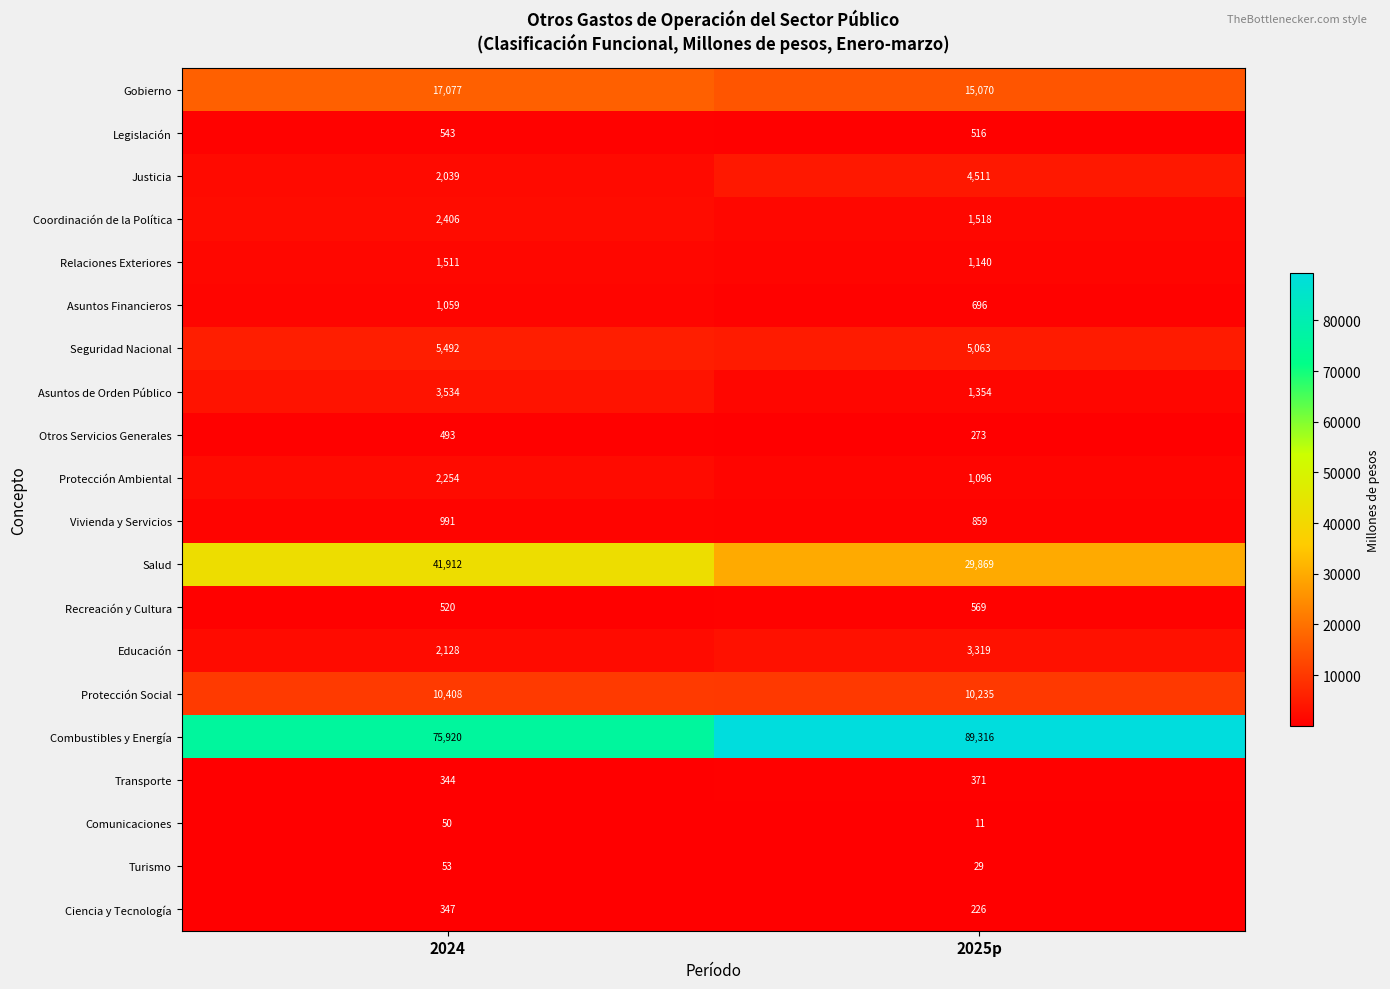

What is the sum of the Transporte values at 2024 and 2025p?

715